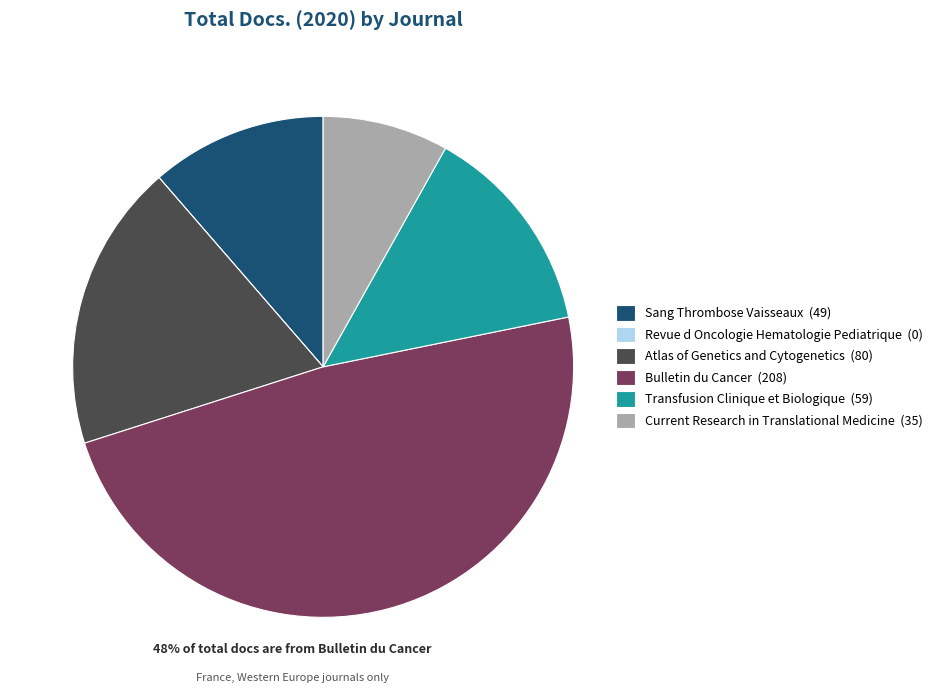

Which has a higher value, Transfusion Clinique et Biologique (59) or Atlas of Genetics and Cytogenetics (80)?

Atlas of Genetics and Cytogenetics (80)